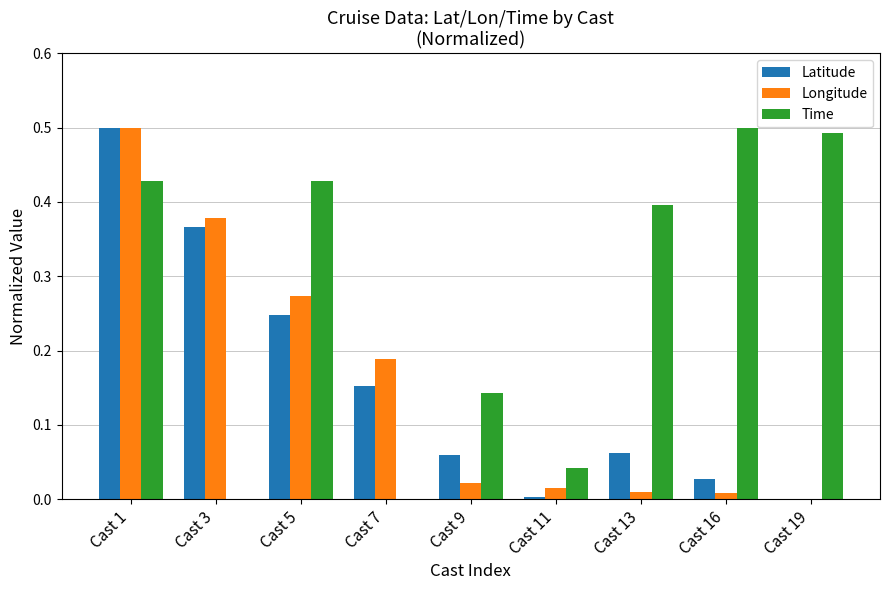

At which category is the sum across all series the highest?

Cast 1